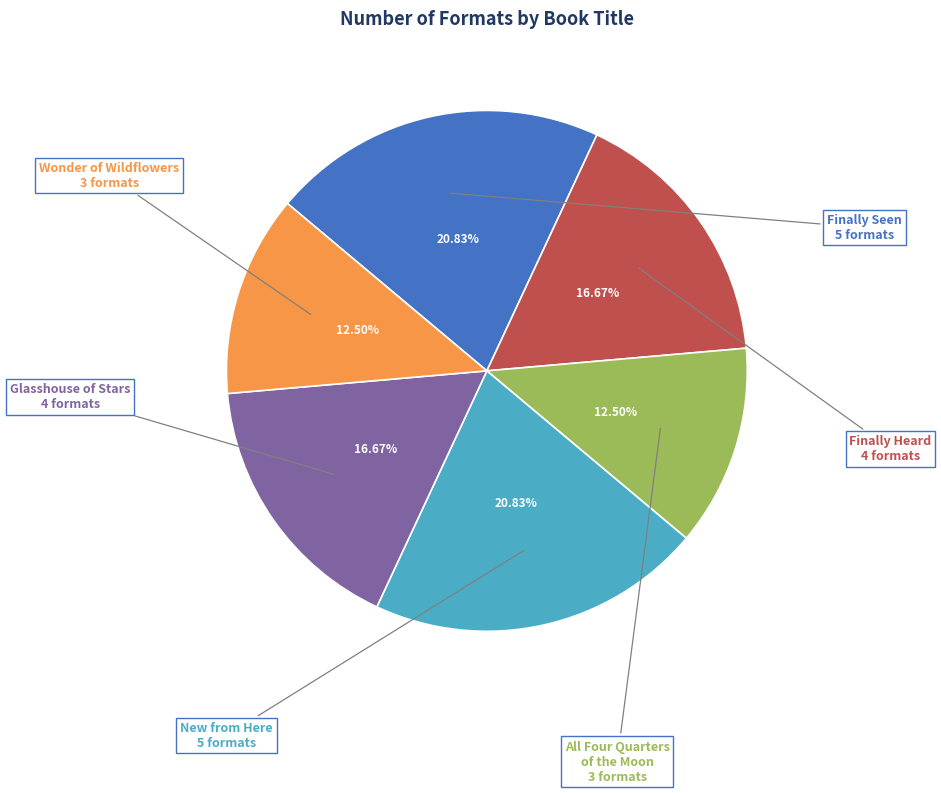

What is the ratio of the value at All Four Quarters of the Moon to the value at Finally Seen?

0.6